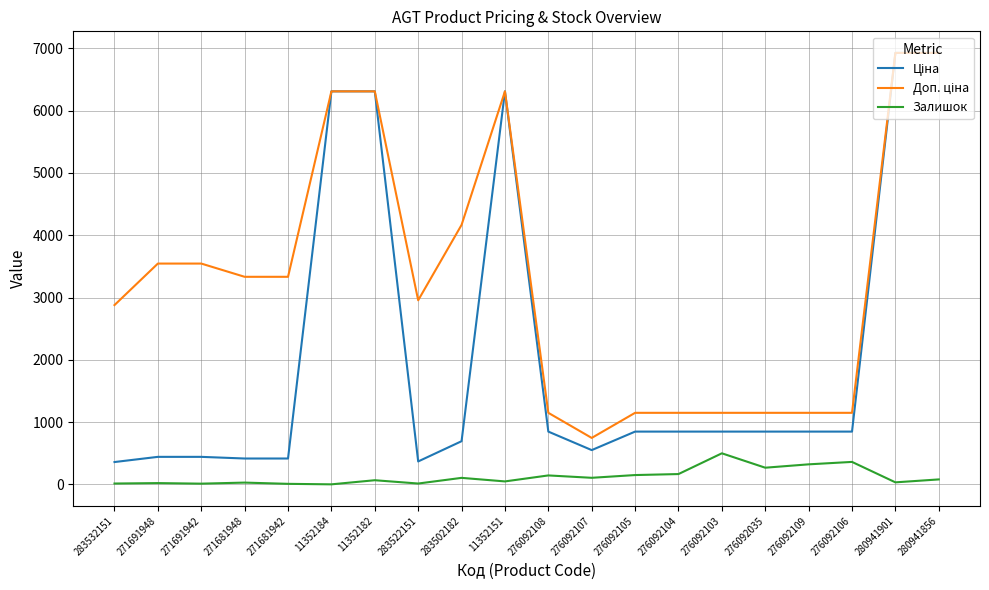

What is the spread (max minus min) of values at 276092104?

982.7